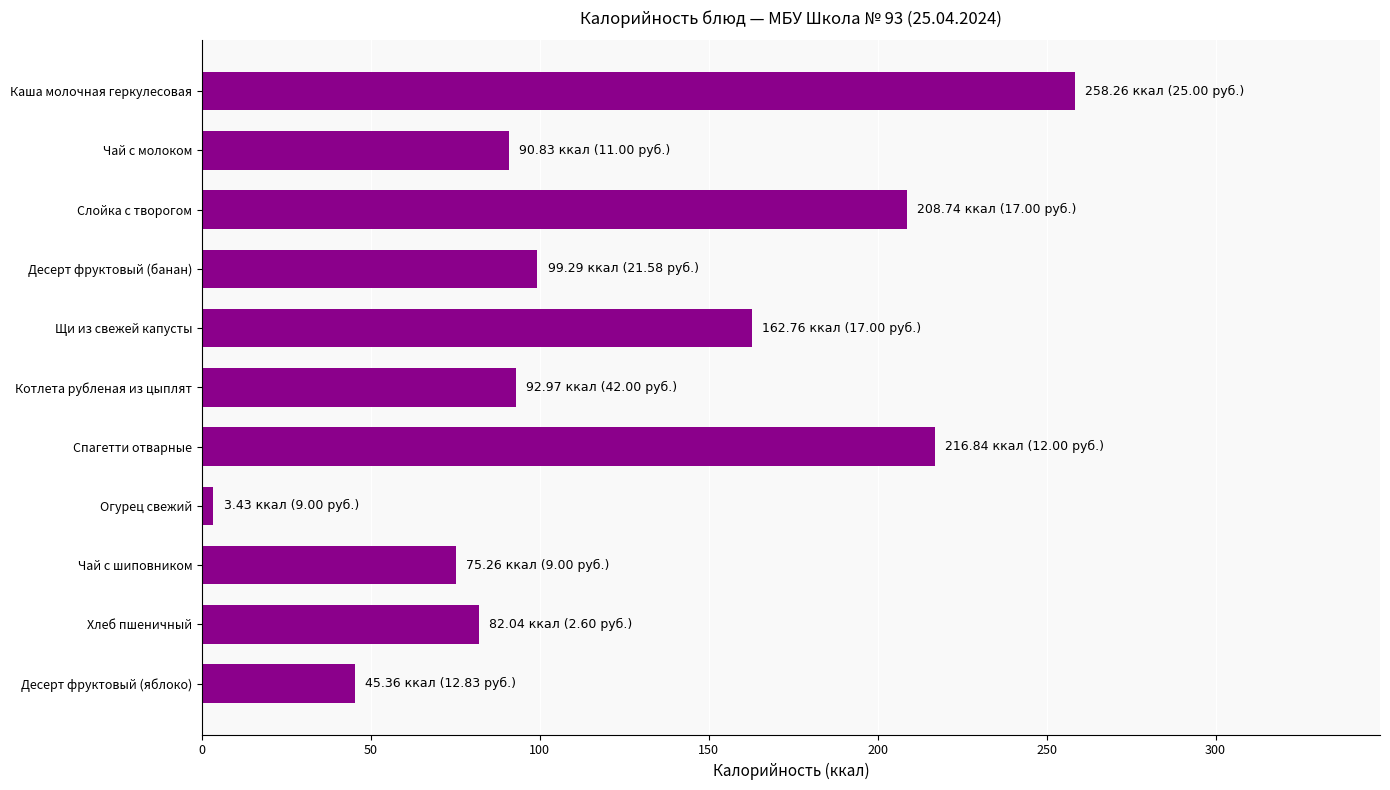

The chart shows a value of 75.3 at Чай с шиповником. True or false?

True